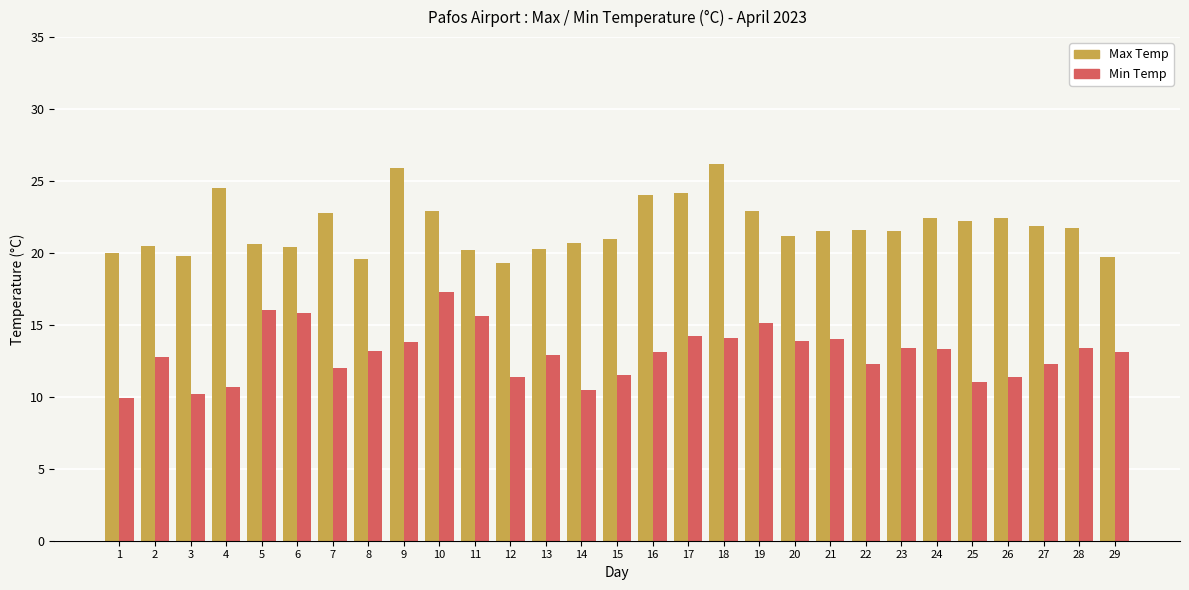

What is the value of the Min Temp bar at the 7th from the left?

12.0